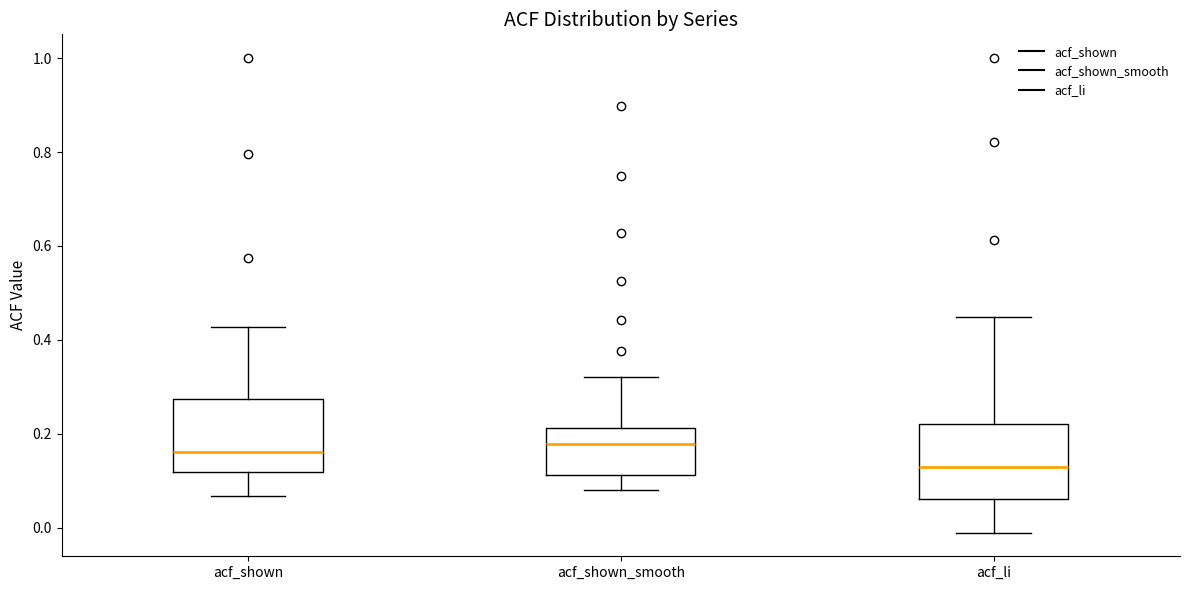

Reading left to right, read every box against the y-axis: the position of its median line, the range the box covers, and the ends of its whiskers. The values are not printed on the chart, so give them approximately, as read against the axis.

acf_shown: median 0.16, box 0.12 to 0.28, whiskers 0.06 to 0.42
acf_shown_smooth: median 0.18, box 0.12 to 0.22, whiskers 0.08 to 0.32
acf_li: median 0.12, box 0.06 to 0.22, whiskers 0.00 to 0.44